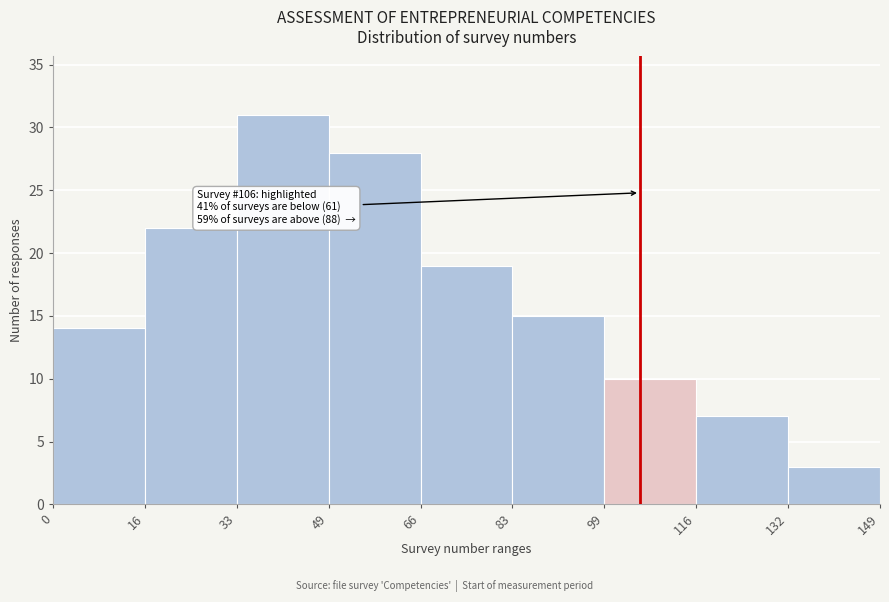

Over which range of the x-axis is the bar tallest?

33 to 49